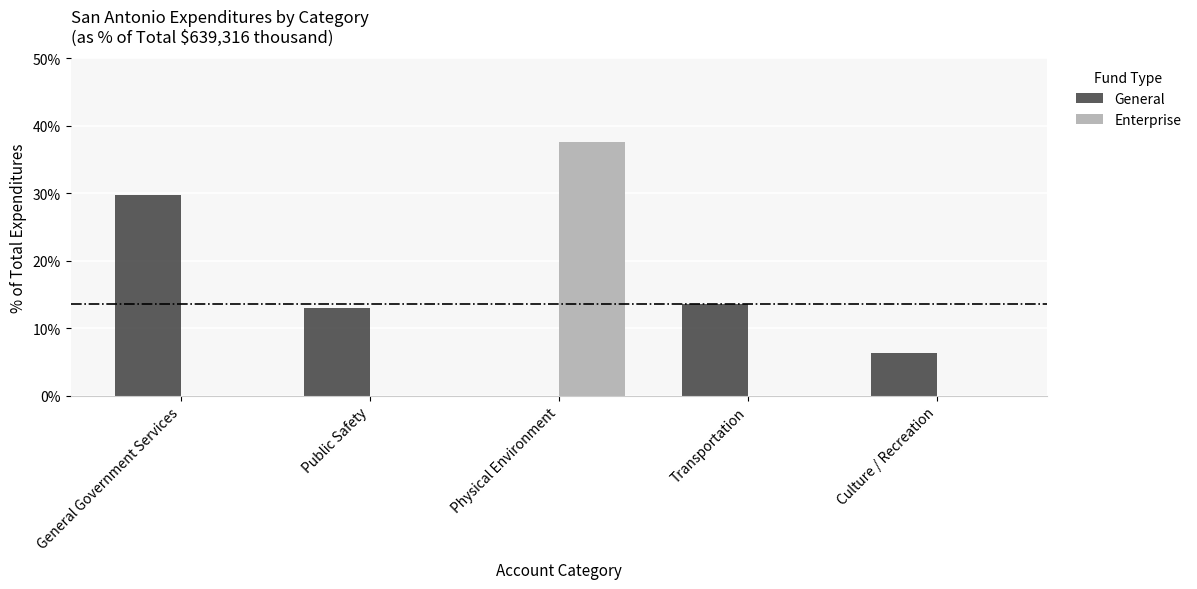

Between Physical Environment and Transportation, which series saw the biggest shift?

Enterprise